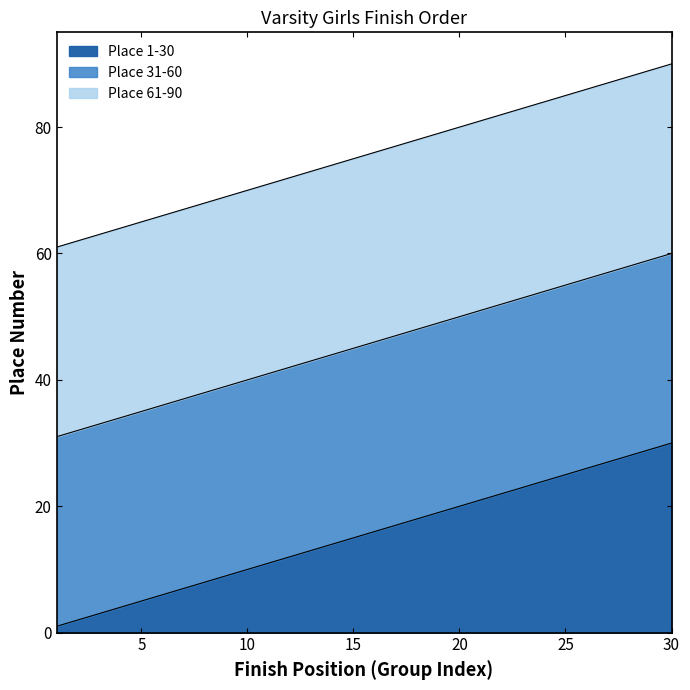

Where is 31-60 nearest to the value 45?

15